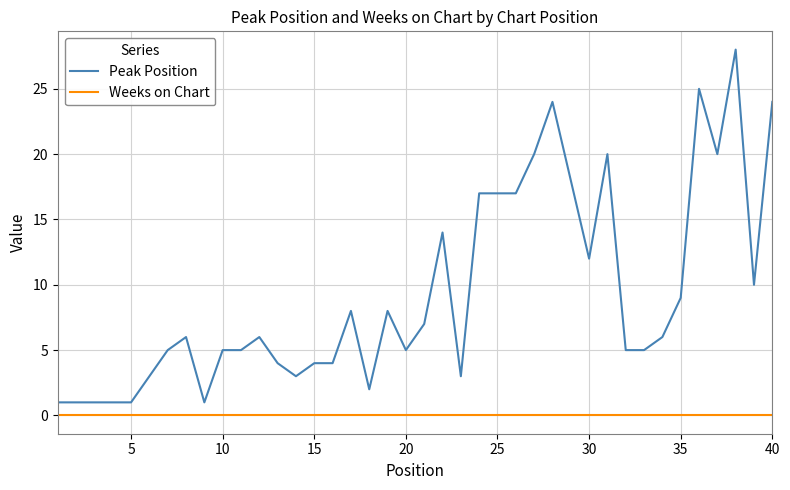

Which series has the largest total across all categories?

Peak Position